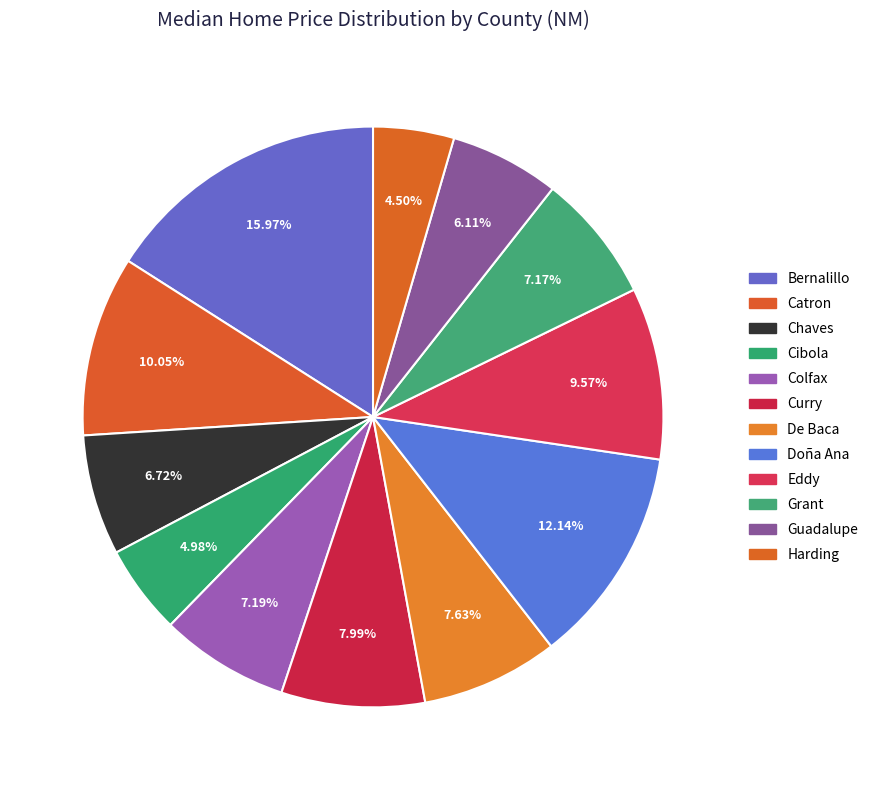

To the nearest percent, what percentage of the pie is Cibola?

5%